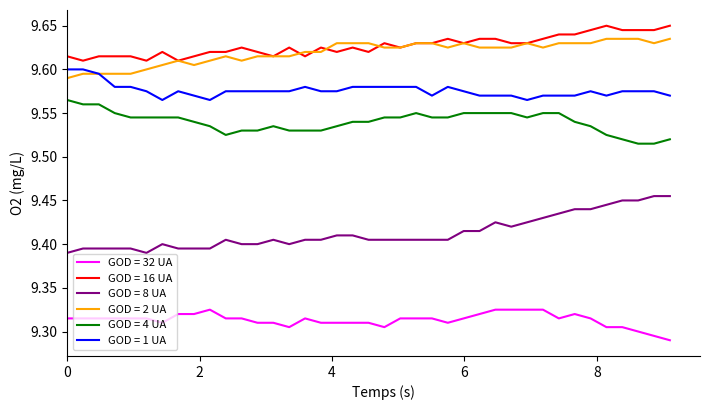

True or false: GOD = 8 UA and GOD = 4 UA intersect in this chart.

False